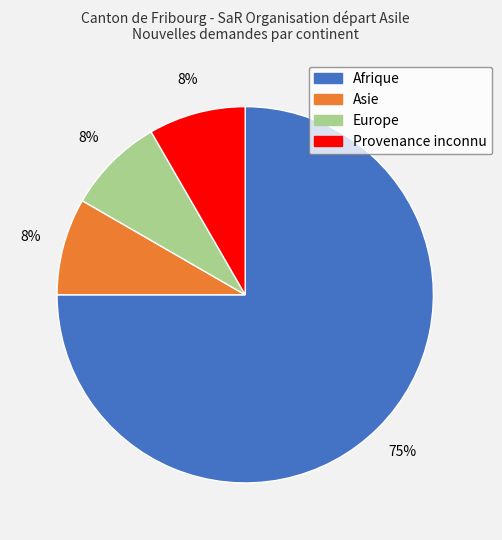

Is it true that Provenance inconnu is 8% of the pie?

True